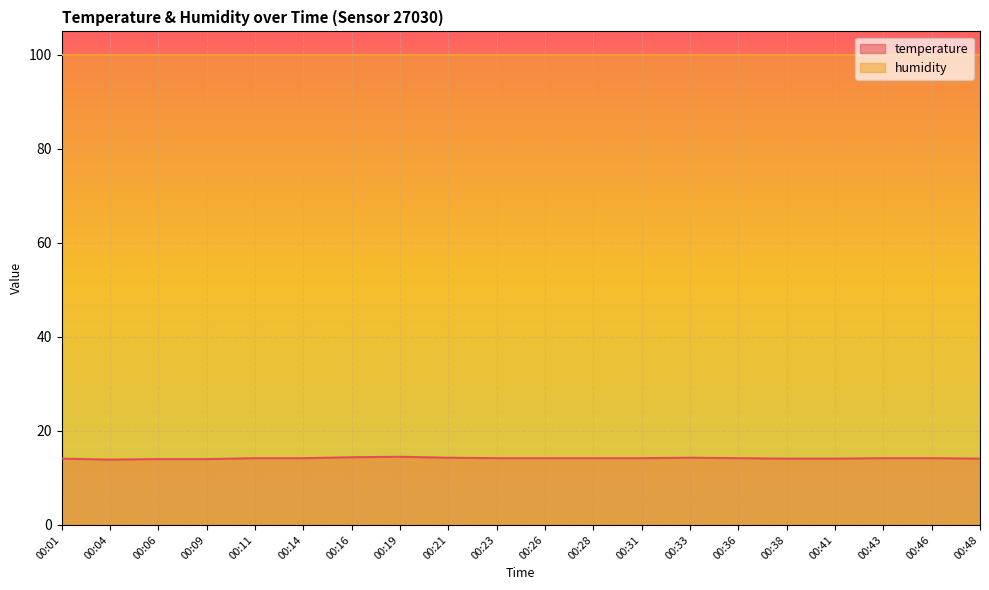

The chart shows a value of 14.4 at 00:16. True or false?

True